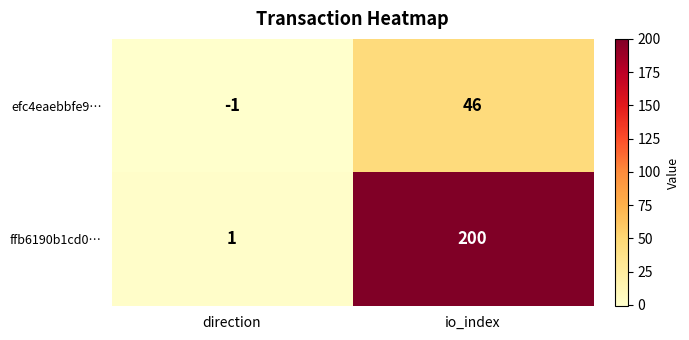

What is the sum of the ffb6190b1cd0… values at direction and io_index?

201